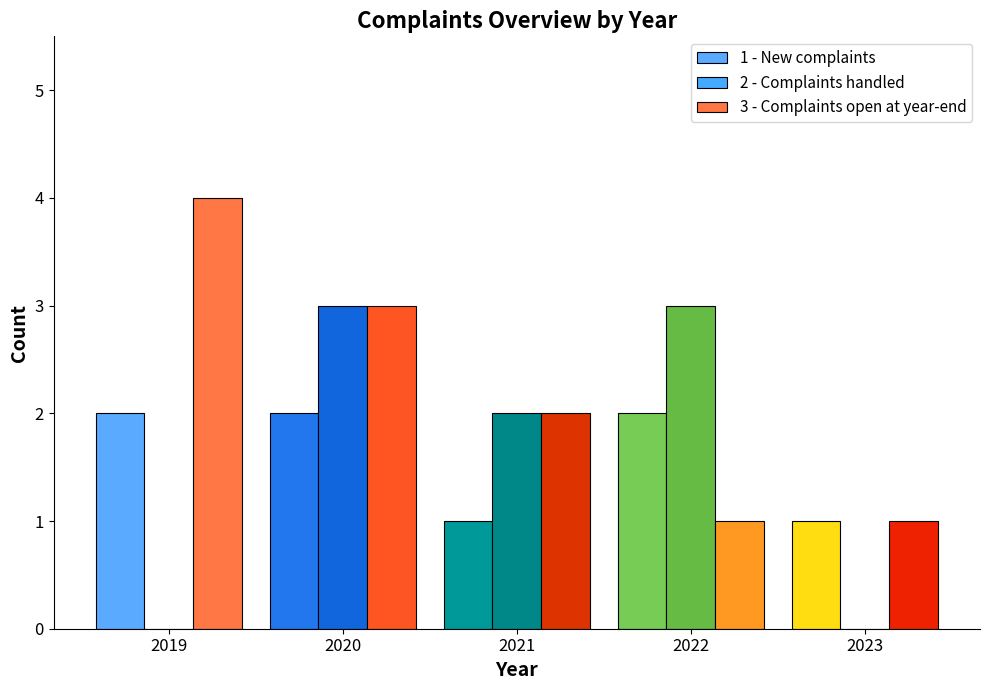

What is the spread (max minus min) of values at 2023?

1